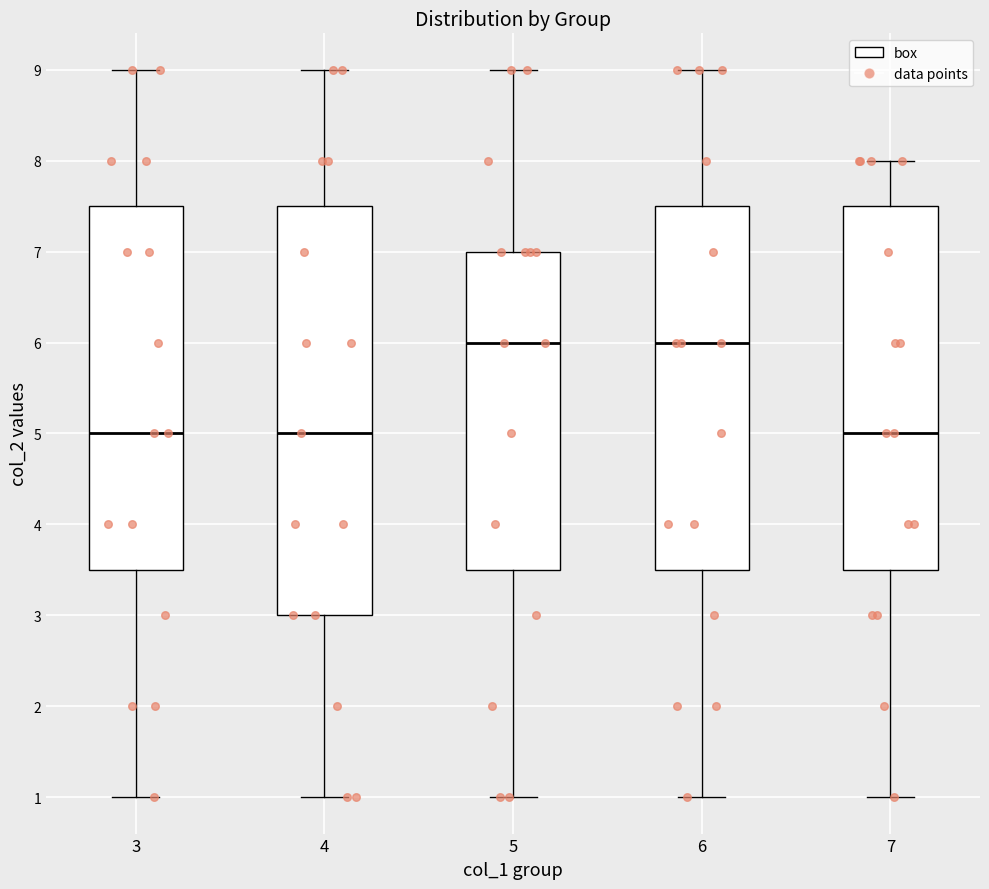

Reading left to right, read every box against the y-axis: the position of its median line, the range the box covers, and the ends of its whiskers. The values are not printed on the chart, so give them approximately, as read against the axis.

3: median 5.0, box 3.5 to 7.5, whiskers 1.0 to 9.0
4: median 5.0, box 3.0 to 7.5, whiskers 1.0 to 9.0
5: median 6.0, box 3.5 to 7.0, whiskers 1.0 to 9.0
6: median 6.0, box 3.5 to 7.5, whiskers 1.0 to 9.0
7: median 5.0, box 3.5 to 7.5, whiskers 1.0 to 8.0